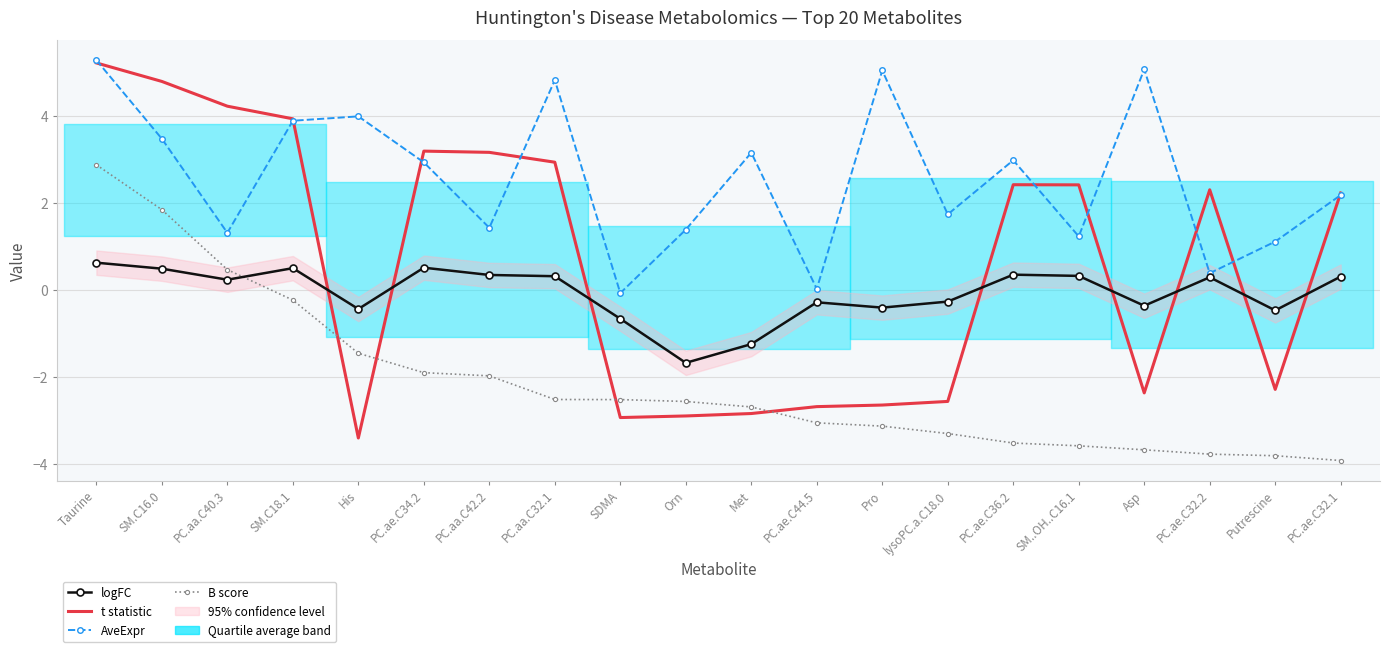

Which series has the widest spread of values?

t statistic